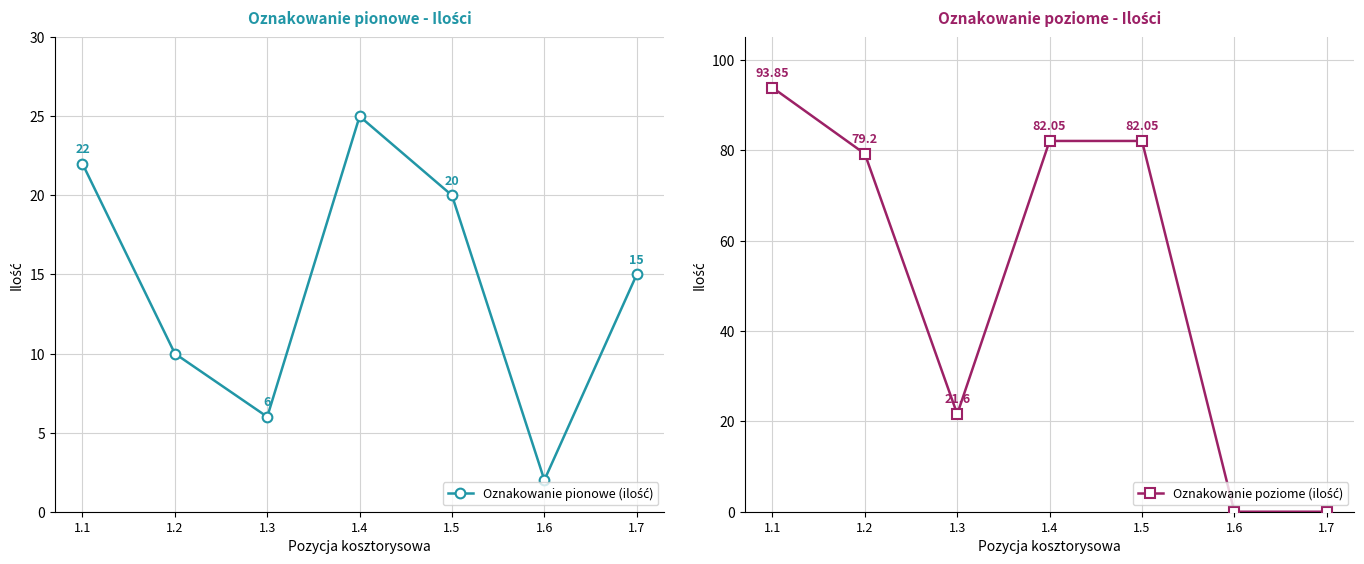

Does the chart display data point markers on the line(s)?

Yes